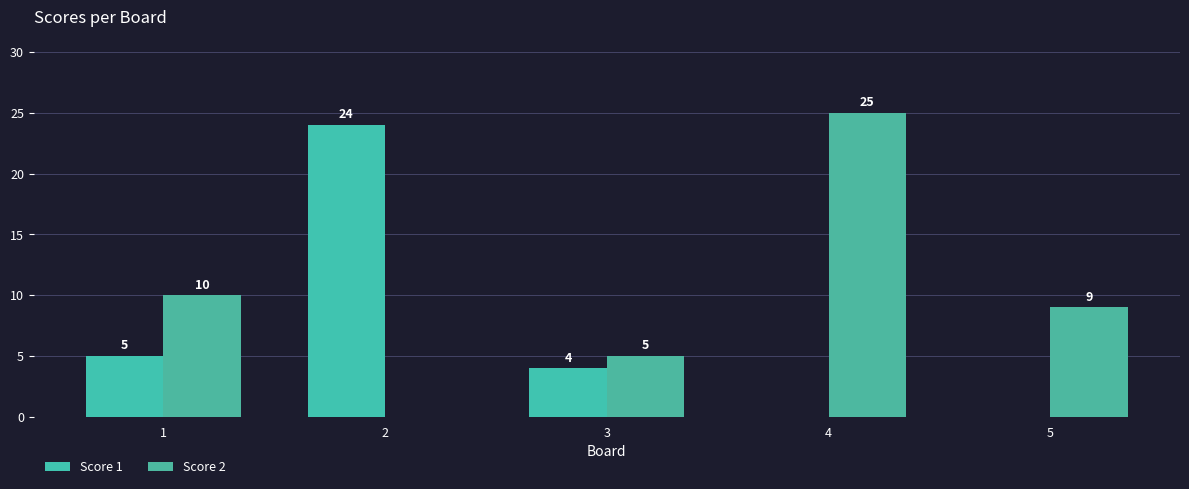

Rank the series by their average value, from highest to lowest.

Score 2, Score 1